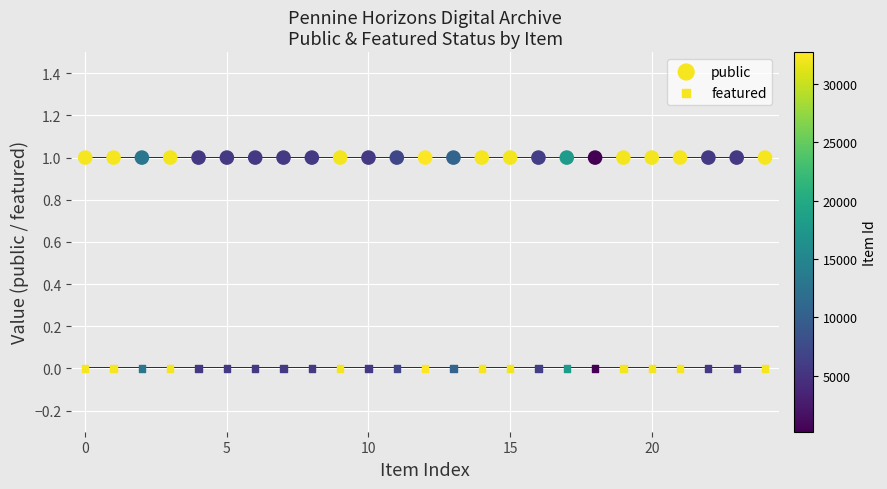

Which series contains the highest Y value?

public